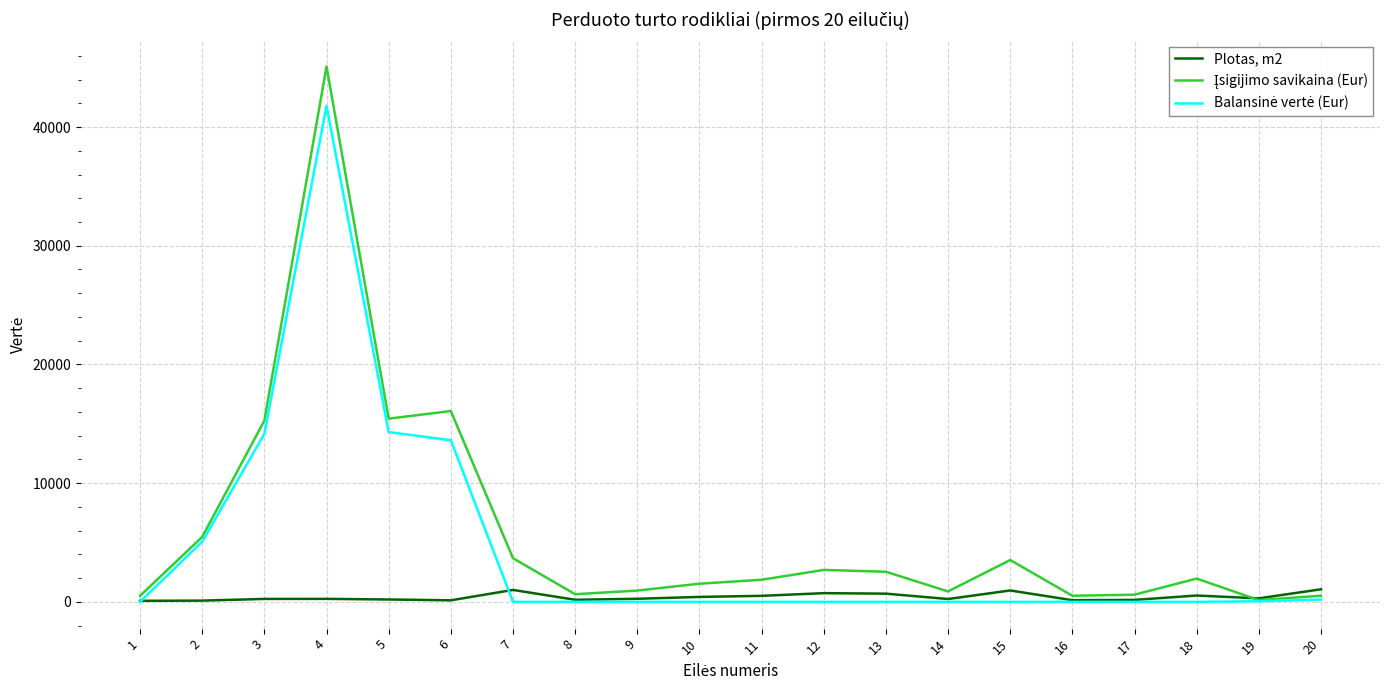

What is the spread (max minus min) of values at 7?

3679.3